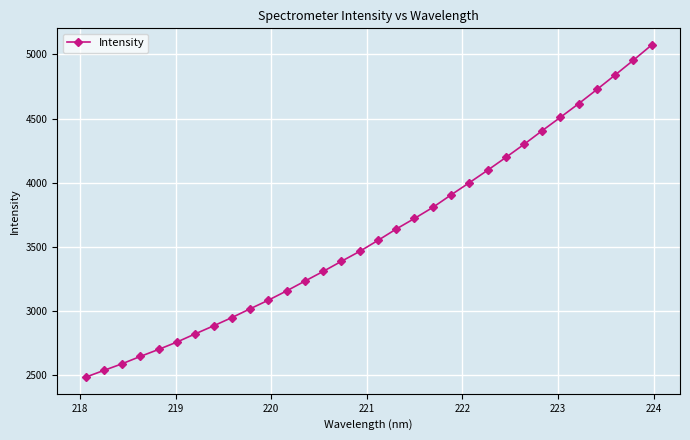

What is the minimum value shown in the chart?

2486.5